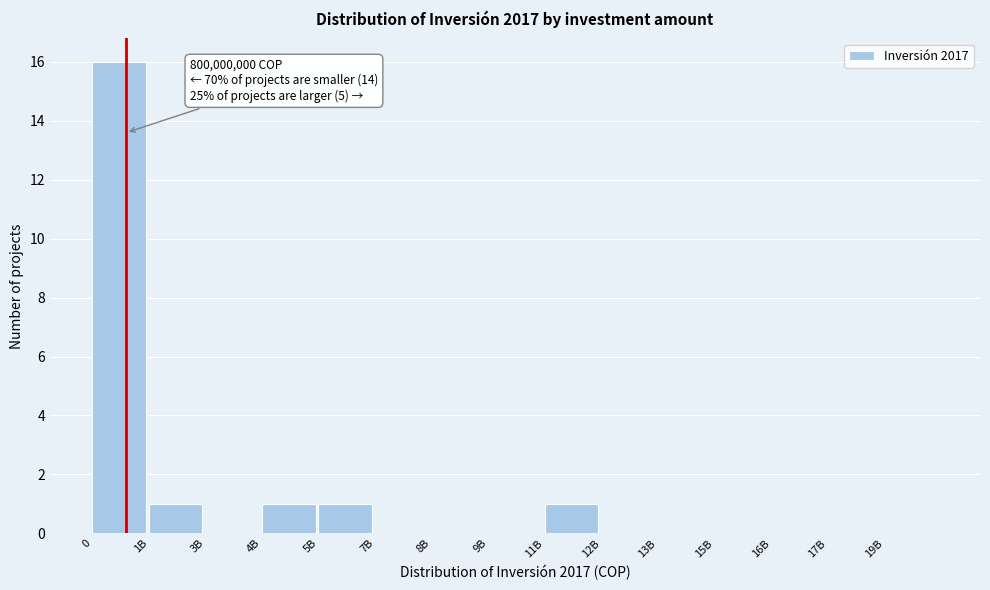

Reading right to left, list all the values displayed in this chart.

19B=0	17B=0	16B=0	15B=0	13B=0	12B=0	11B=1	9B=0	8B=0	7B=0	5B=1	4B=1	3B=0	1B=1	0=16